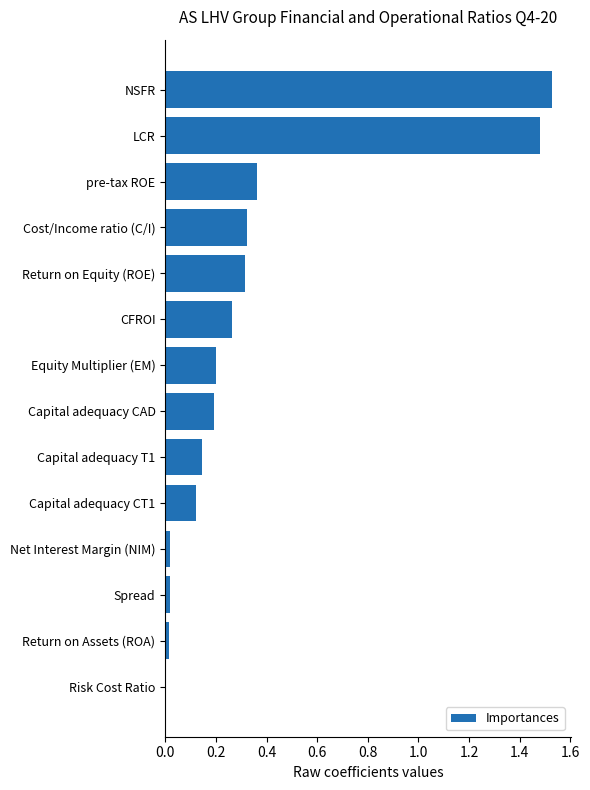

Is it true that the value at Capital adequacy CAD is 0.1?

False